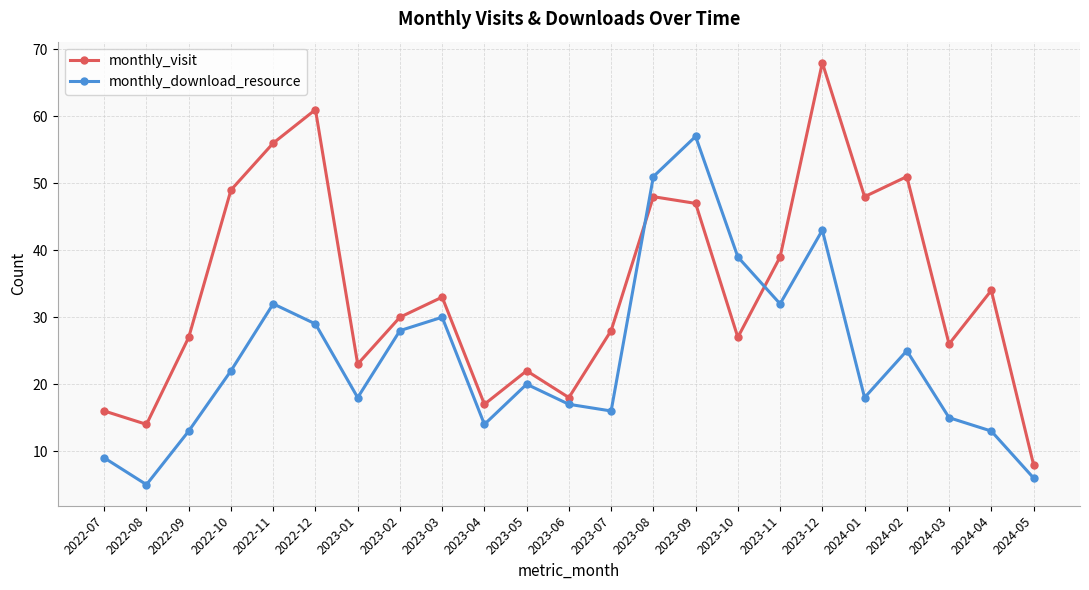

Which series ends up on top after the final intersection of monthly_visit and monthly_download_resource?

monthly_visit